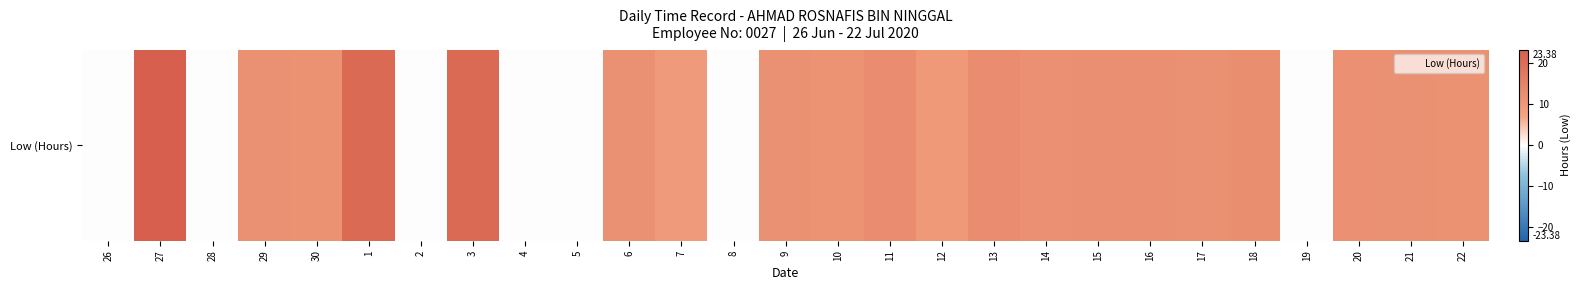

What is the difference between the maximum and minimum values?

23.4